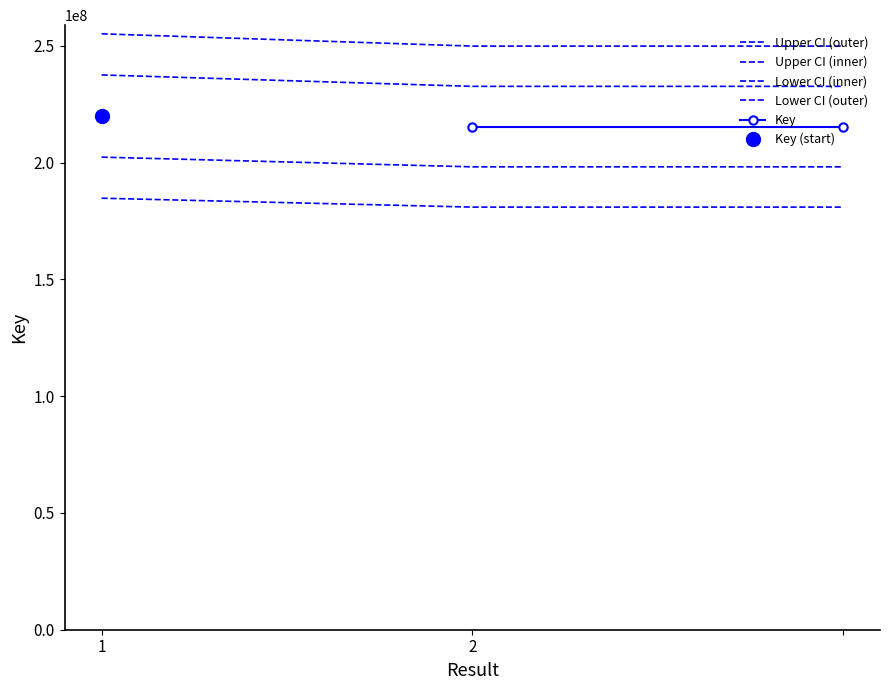

List the labels in order of value, smallest first.

2, , 1